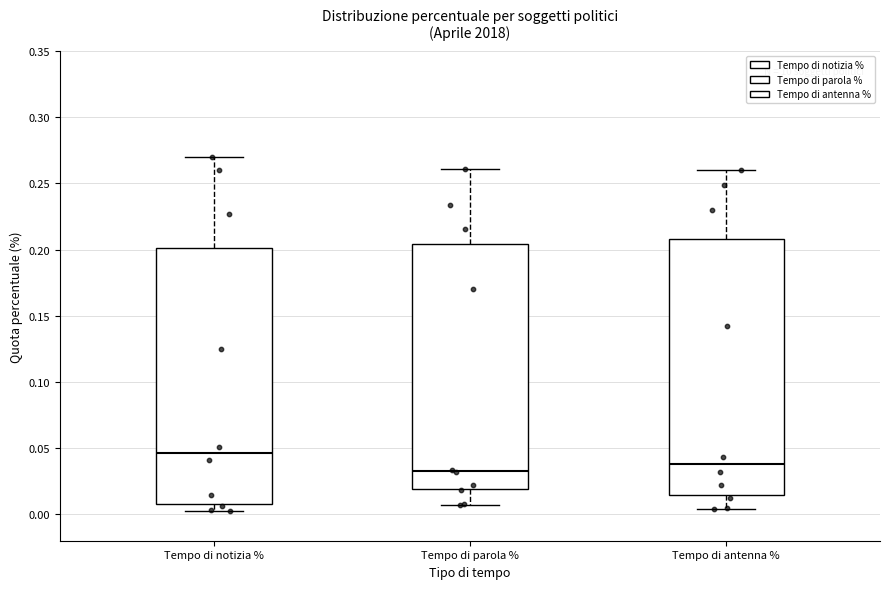

Where does the median line of the box for Tempo di parola % sit on the y-axis? The values are not printed on the chart, so give them approximately, as read against the axis.

0.035